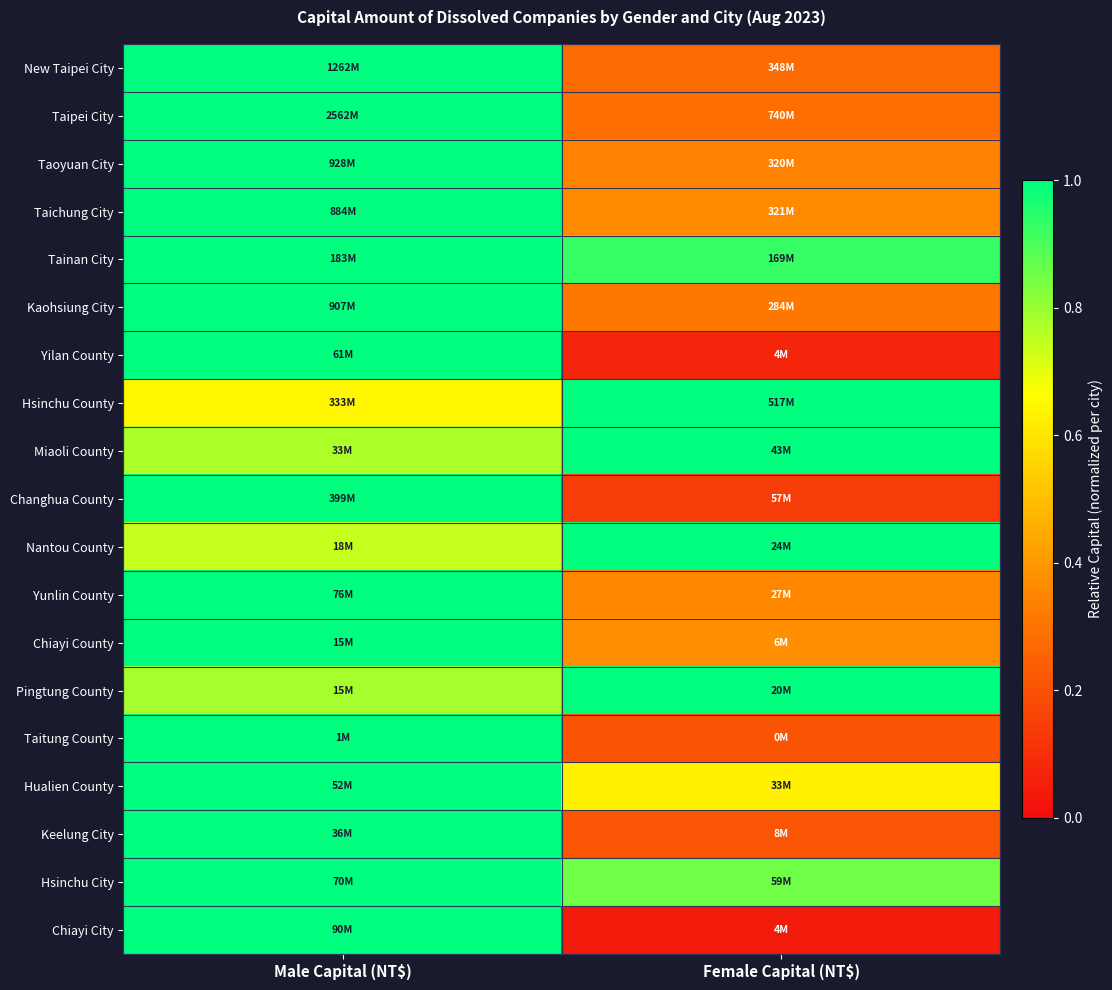

What is the total value across all series at Male Capital (NT$)?

17.9